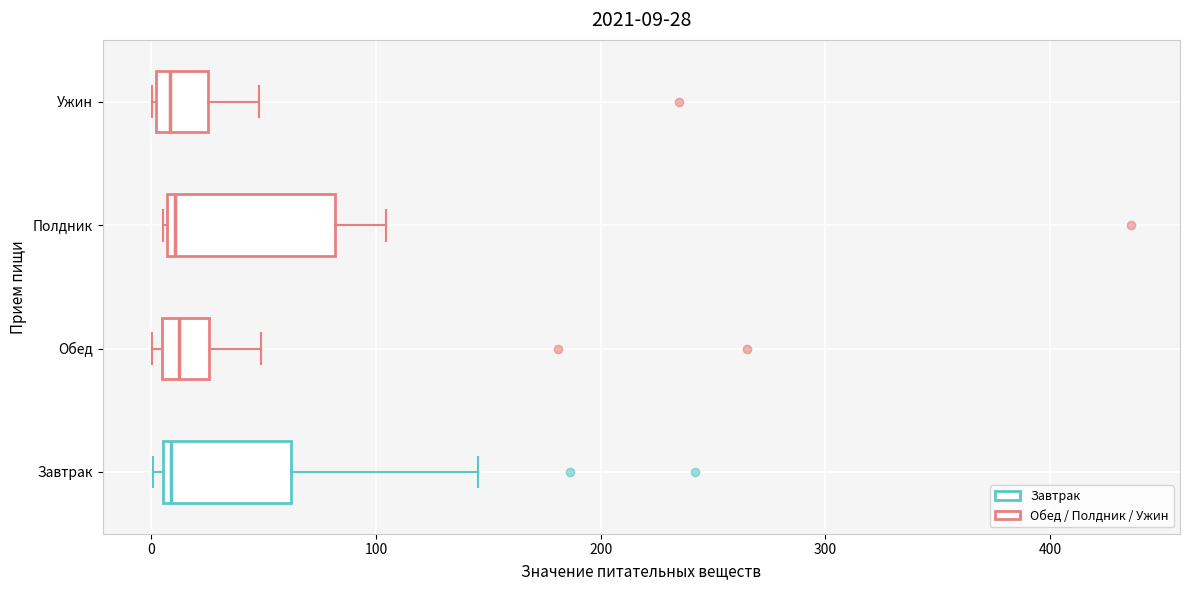

Comparing the boxes themselves (not the whiskers), which one is the widest?

Полдник